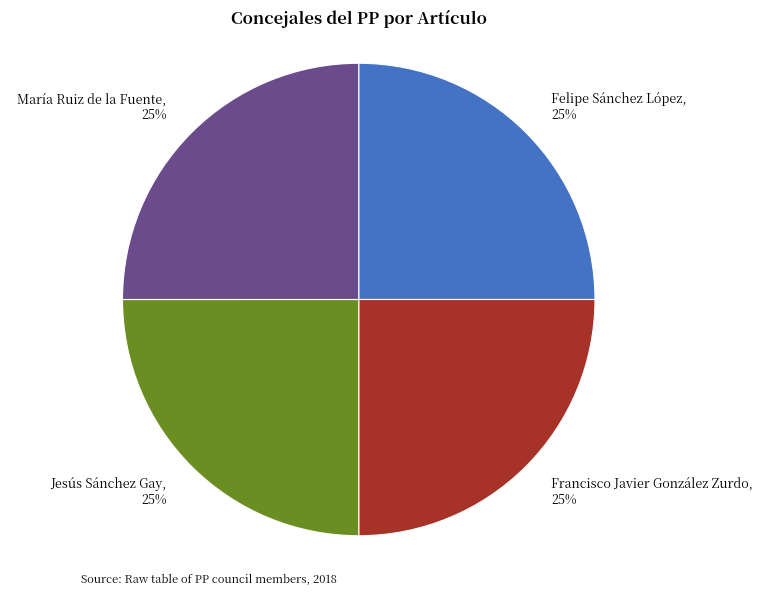

What percentage is the María Ruiz de la Fuente slice, to the nearest percent?

25%